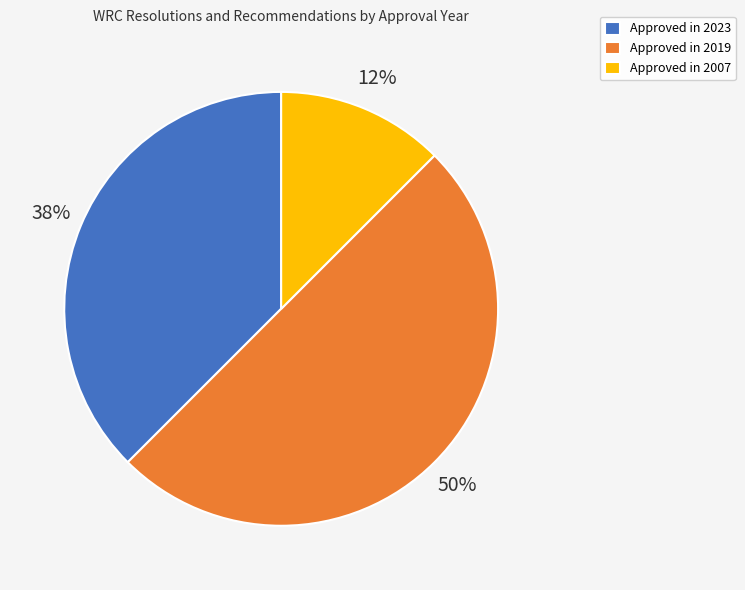

Rank the categories by value from lowest to highest.

Approved in 2007, Approved in 2023, Approved in 2019